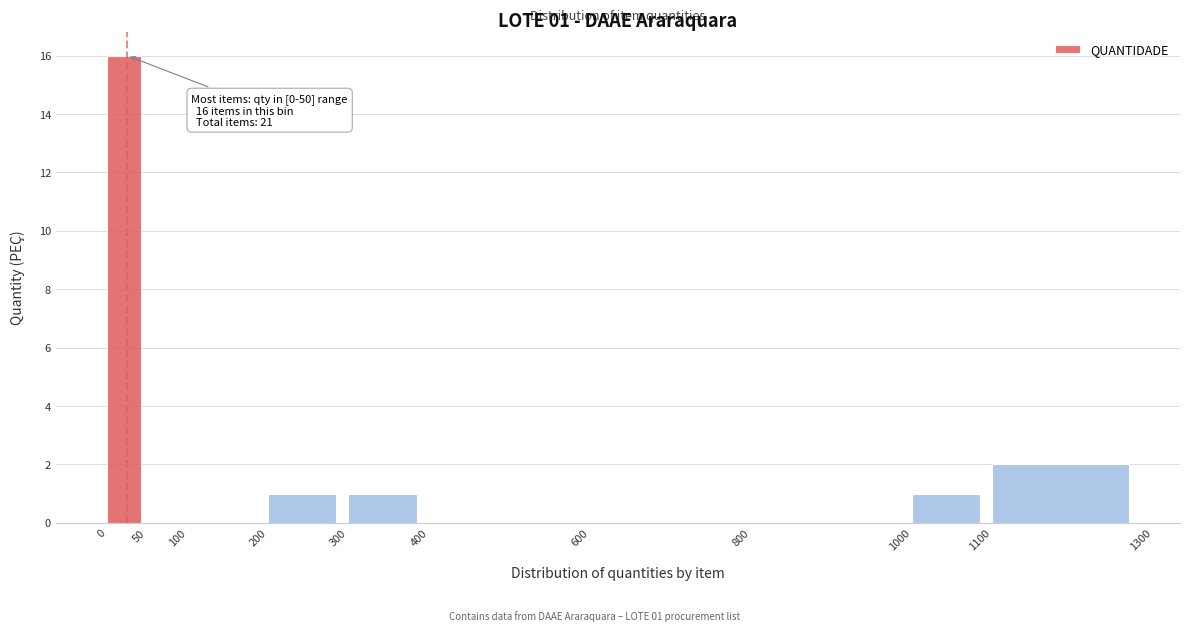

Which range on the x-axis has the tallest bar?

0 to 50